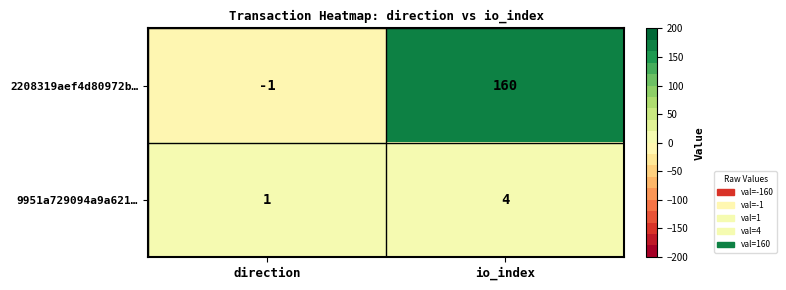

What is the sum of all 2208319aef4d80972b… values?

159